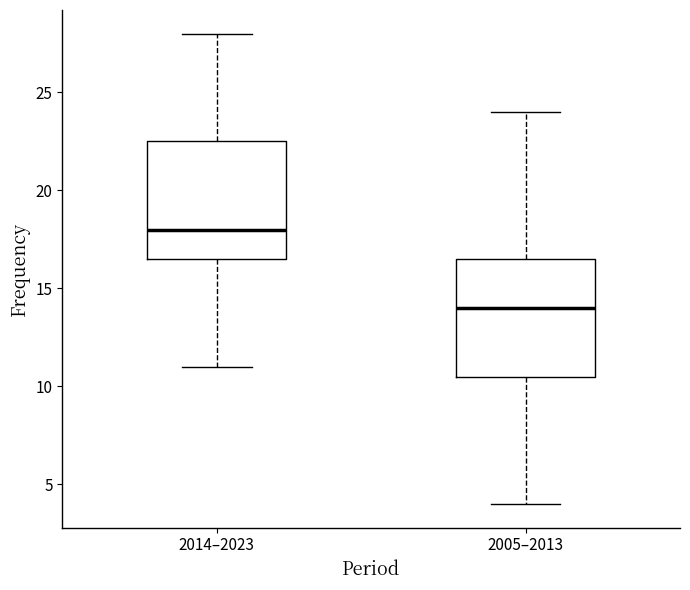

Which box's median line is the lowest?

2005–2013